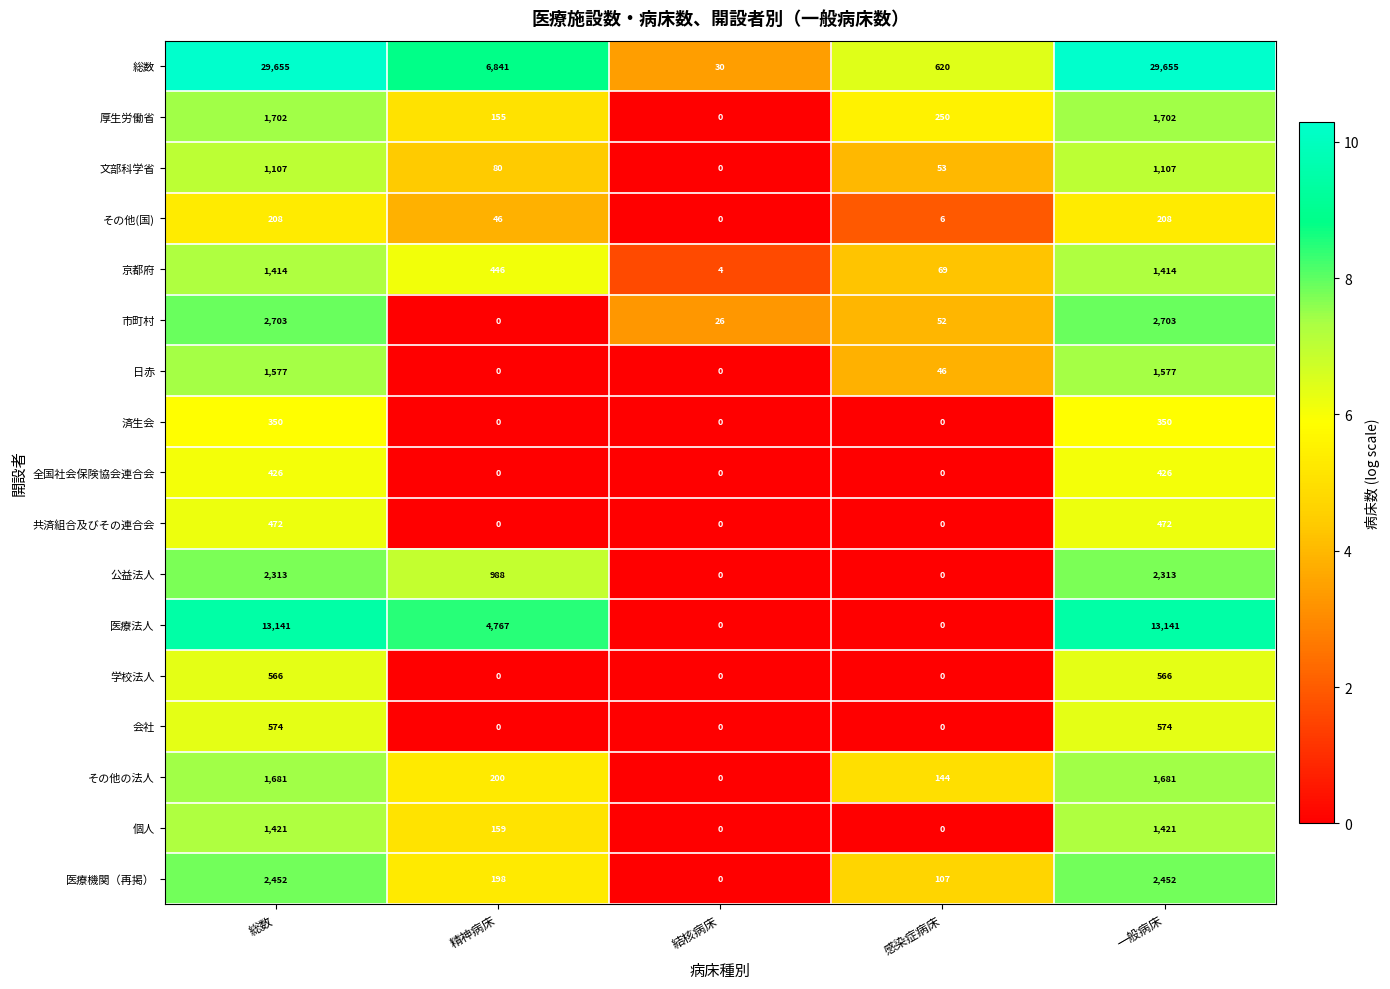

How many data points does each series have?

5